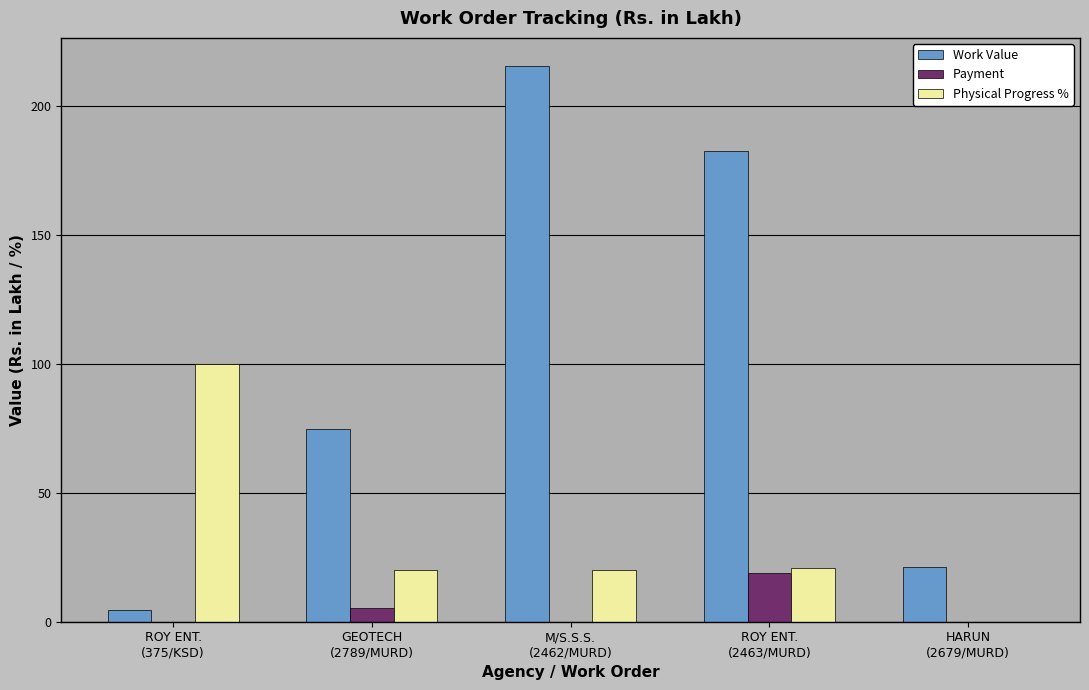

What is the sum of all Payment values?

24.2